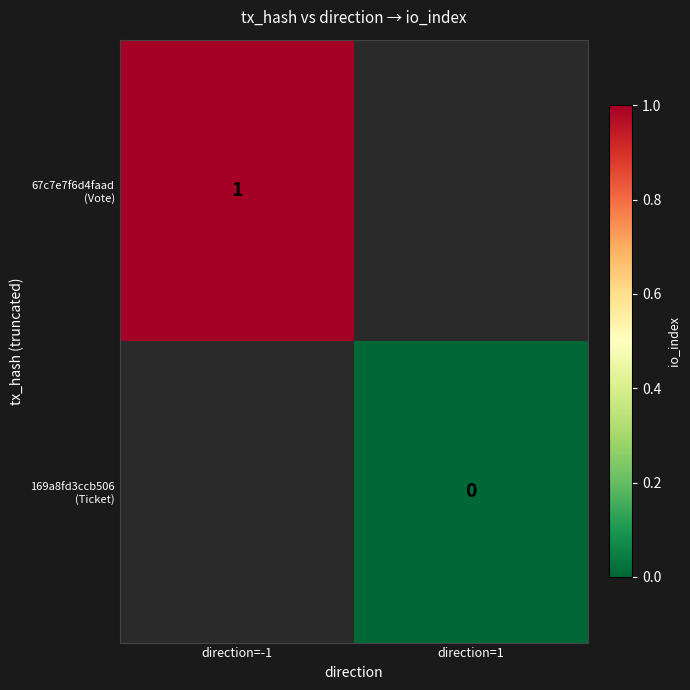

Count the number of data series in this chart.

2